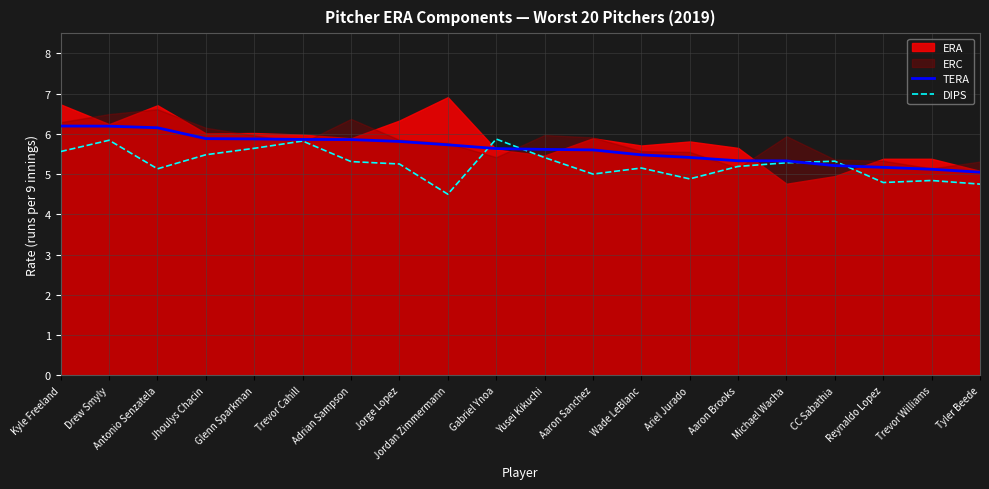

What is the highest value of the TERA series?

6.2